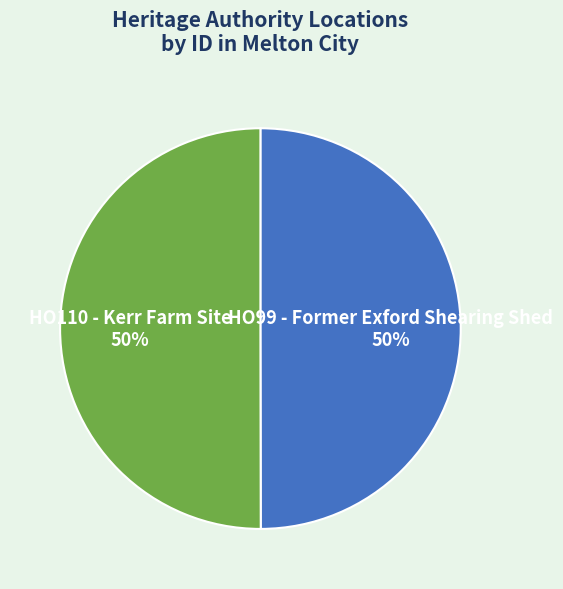

True or false: HO110 - Kerr Farm Site accounts for 43% of the total.

False